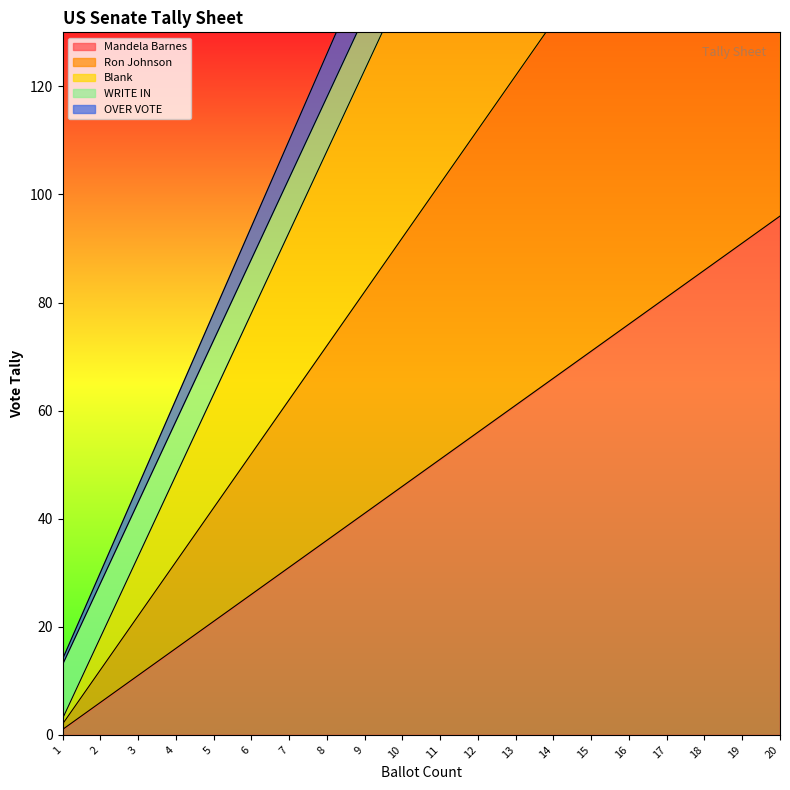

The Ron Johnson series shows 23 at 11. True or false?

False